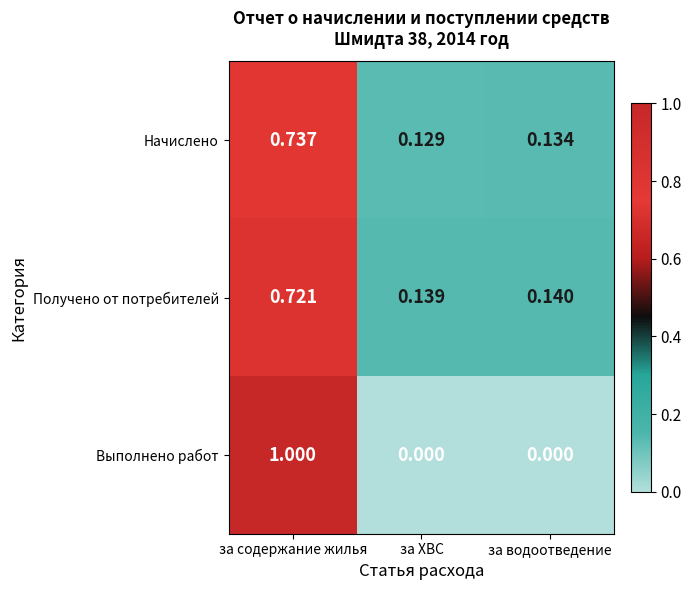

Which series has the largest range (max minus min)?

Выполнено работ